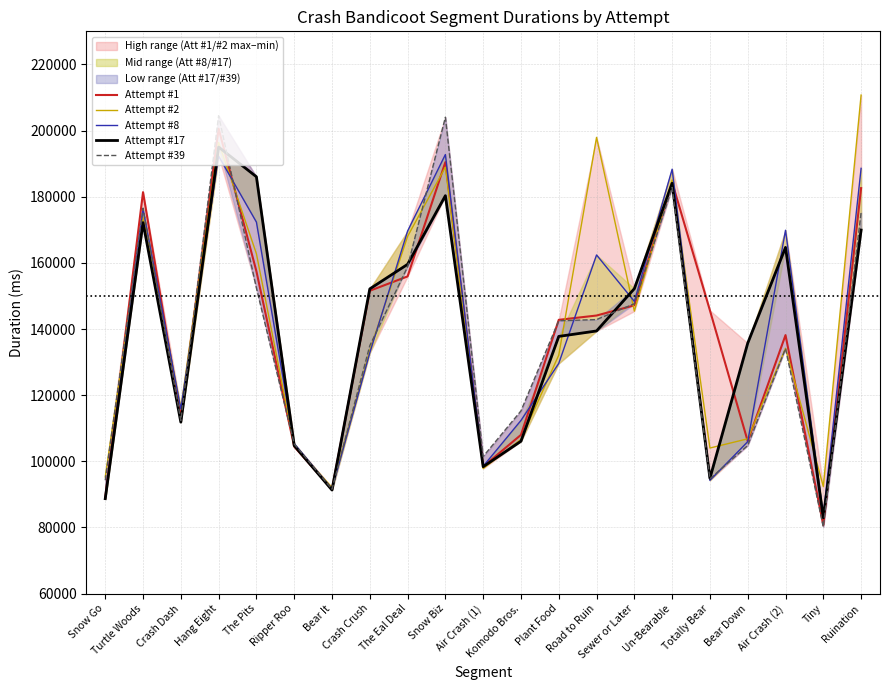

Reading left to right, what are all the values shown in this chart?

Attempt #1: 89000	181375	113215	200552	157463	104471	91535	151568	155903	190455	98407	108000	142775	144079	147159	184361	145621	106088	138159	80712	182599
Attempt #2: 95294	173751	116078	196423	162765	104931	92074	133536	167998	188922	97811	106622	132102	197942	145415	185061	104018	106807	134188	92399	210734
Attempt #8: 88655	176245	115840	192276	172331	105375	91644	132790	169606	192750	98503	112360	129606	162390	148350	188321	94235	105943	169862	83663	188579
Attempt #17: 88707	172164	111847	195013	186031	104767	91313	152132	159558	180310	98375	106079	137767	139414	152199	184069	94878	135726	164677	82929	169918
Attempt #39: 94279	176542	112366	204473	152387	105256	91566	134966	158798	204033	101469	115240	142500	142847	147646	182790	94711	104794	134107	80167	175198